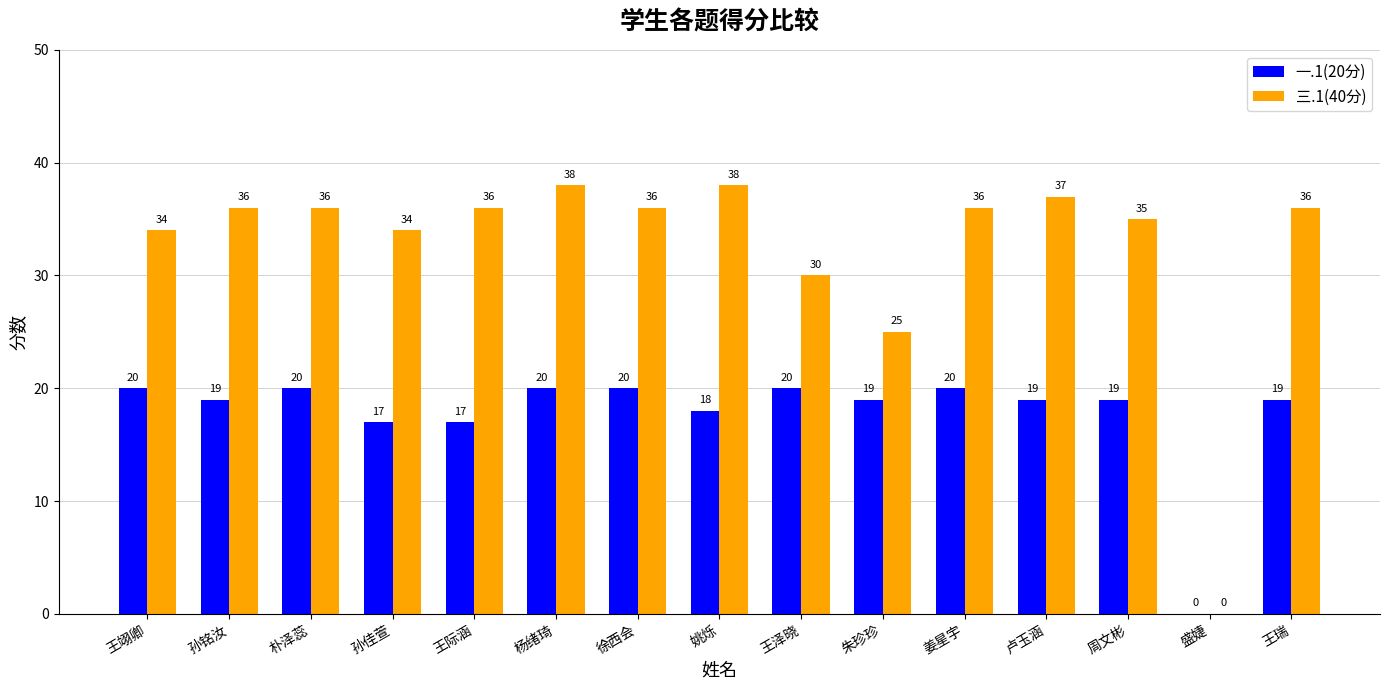

What value does the 三.1(40分) series have at 徐西会?

36